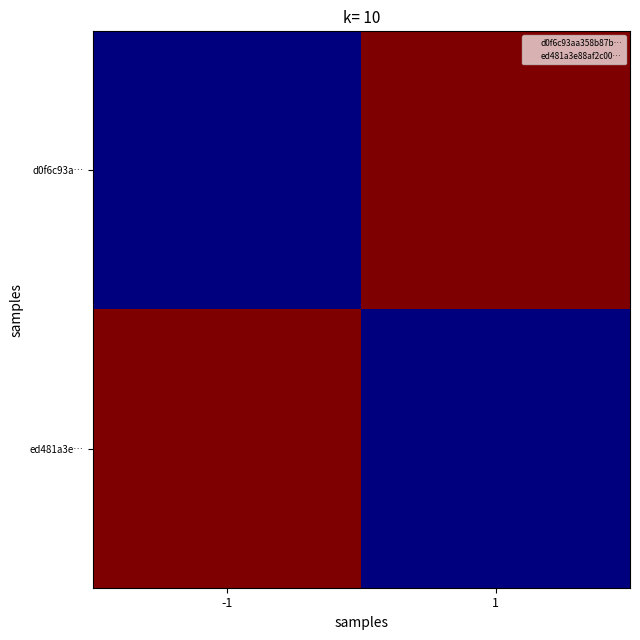

What is the difference between the highest and lowest values at -1?

2